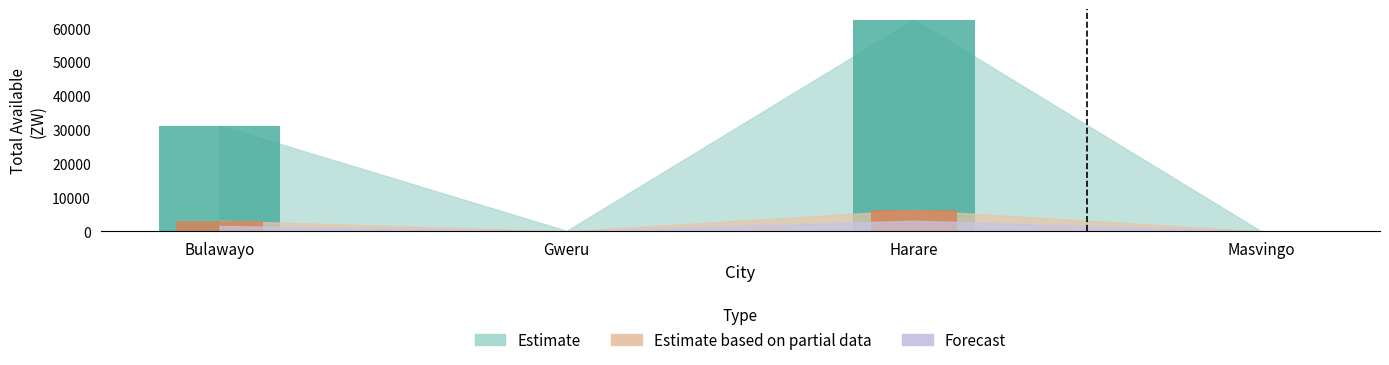

At which label does Estimate first exceed 31210?

Bulawayo